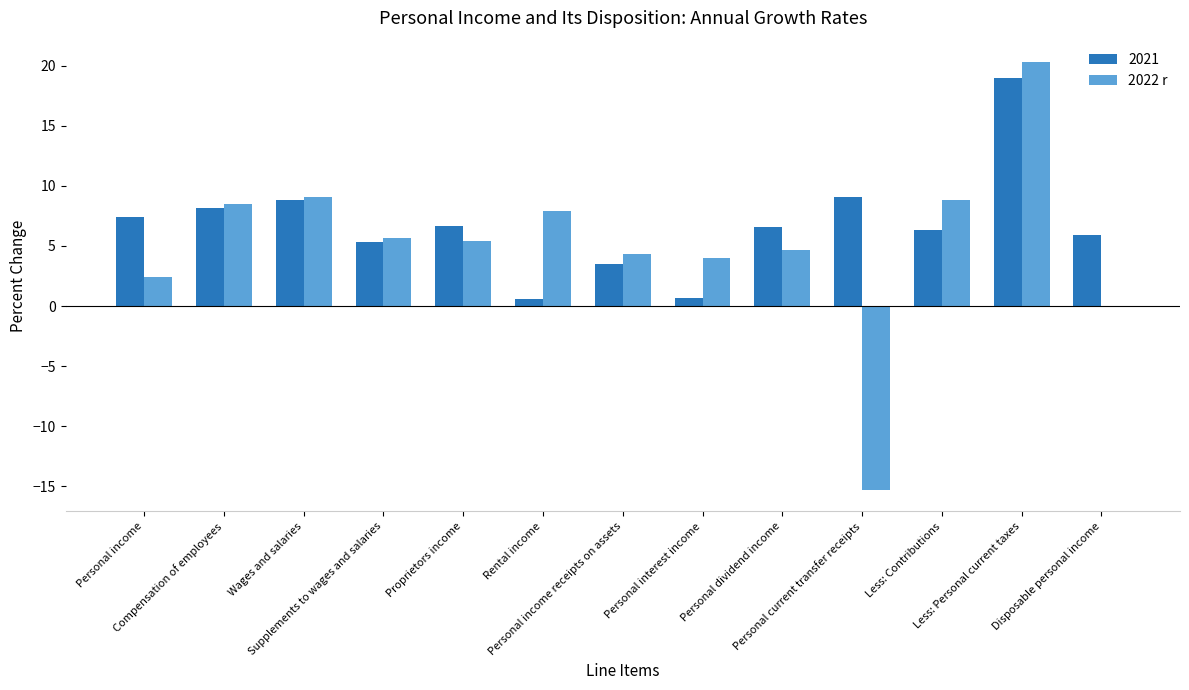

How many distinct data groups are displayed?

2